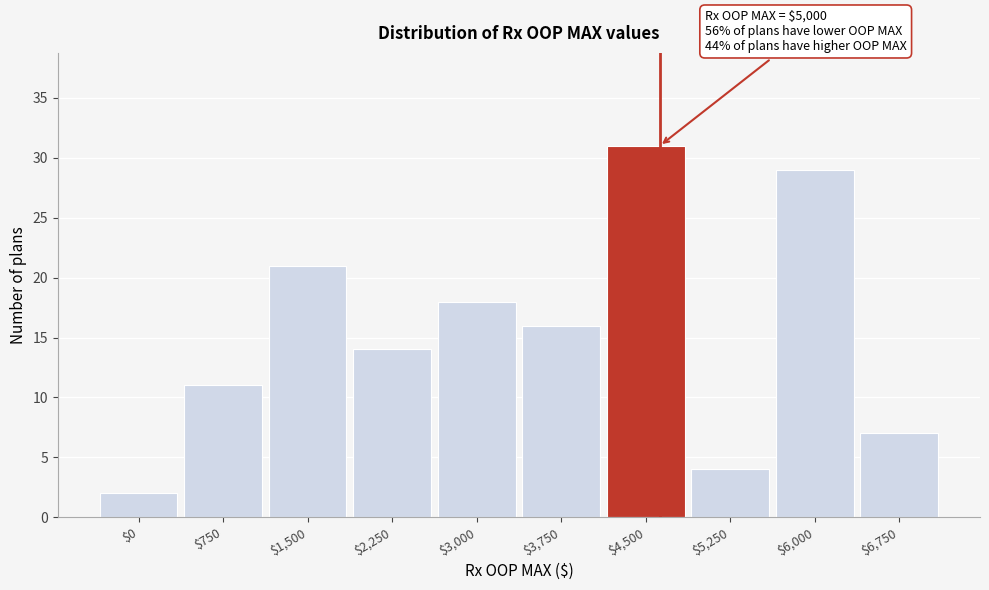

Reading left to right, list all the values displayed in this chart.

2	11	21	14	18	16	31	4	29	7